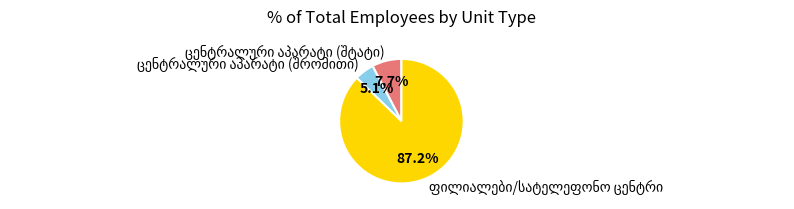

Is there any slice that represents more than half of the pie?

Yes